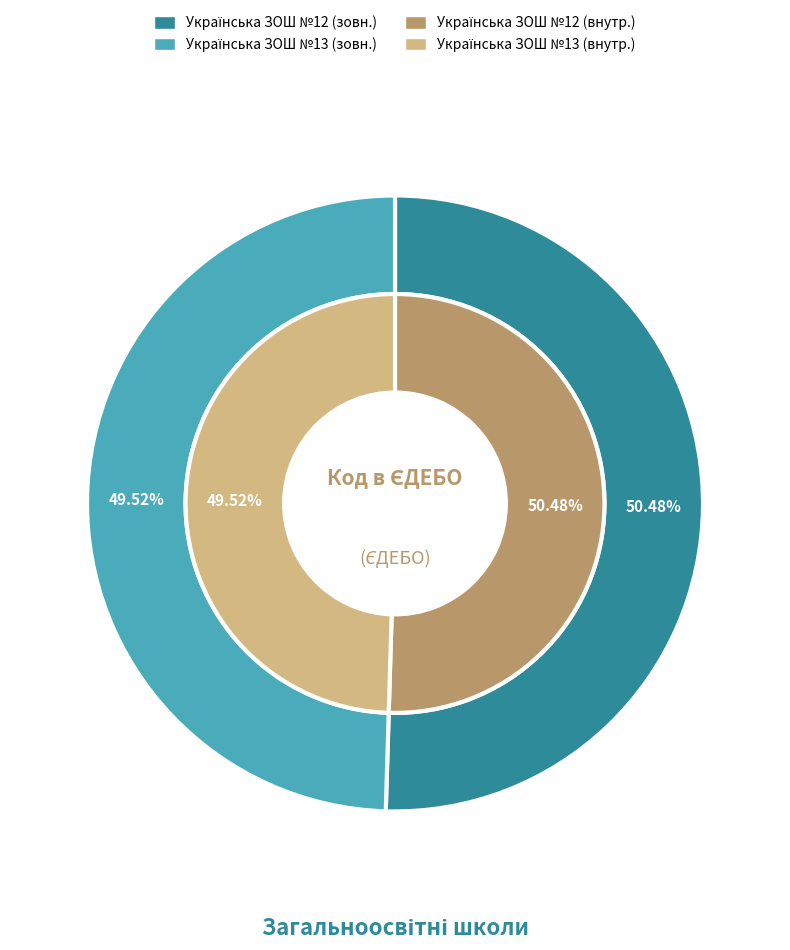

Approximately how many times larger is the value at Українська ЗОШ №12 compared to Українська ЗОШ №13?

1.0